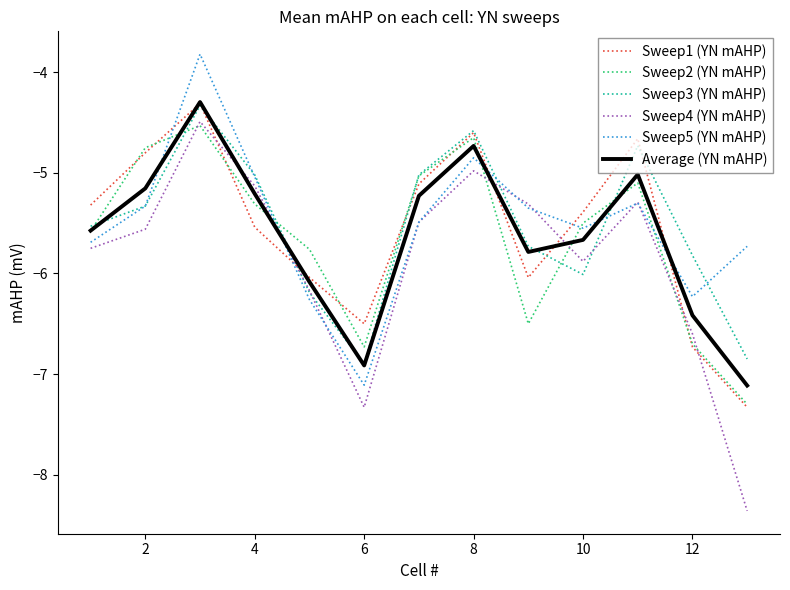

Which series has the widest spread of values?

Sweep4 (YN mAHP)